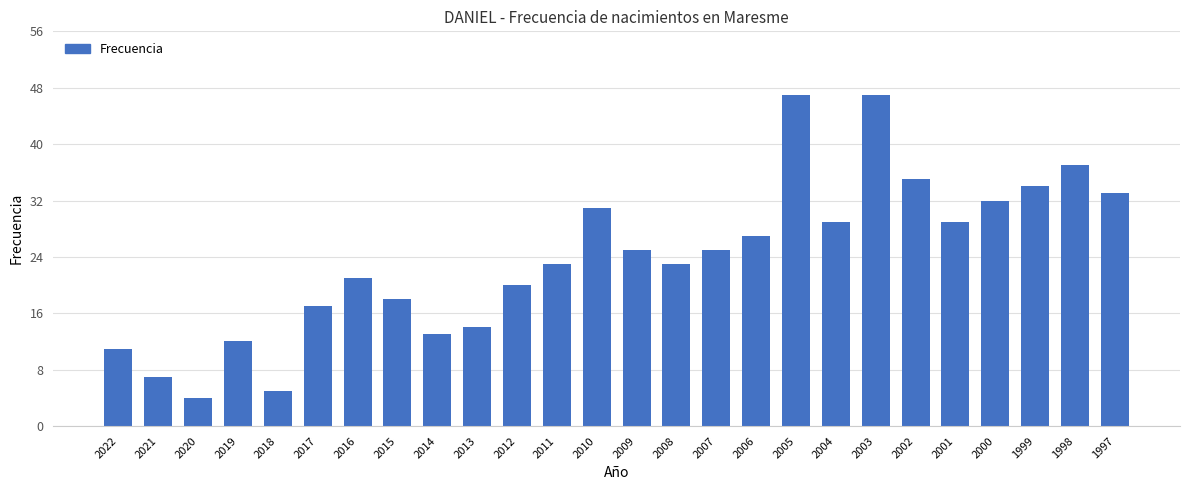

Approximately how many times larger is the value at 1998 compared to 2000?

1.2